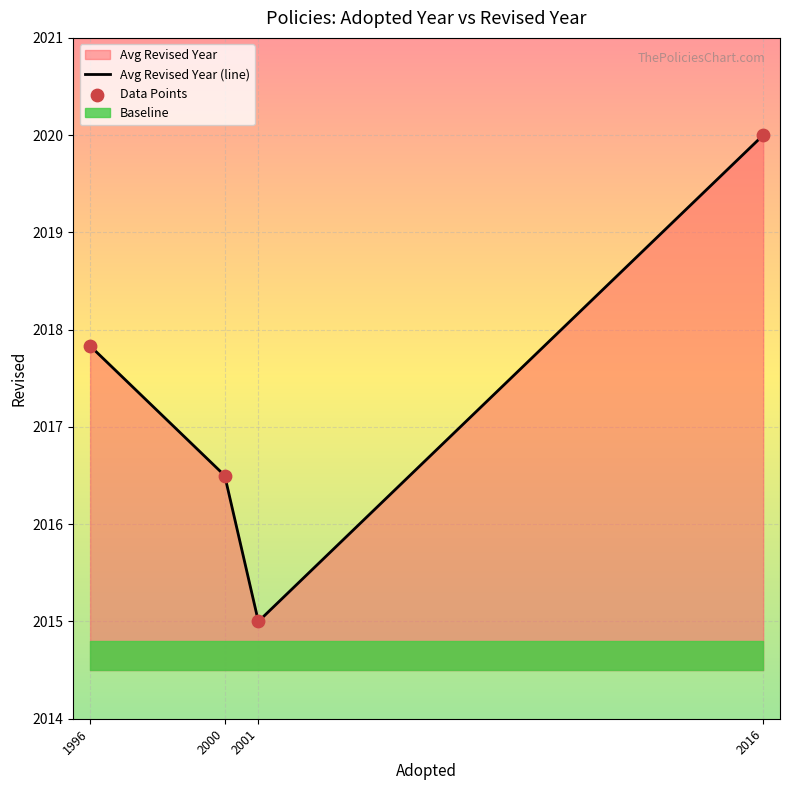

What is the total value across all series at 1996?

4035.7